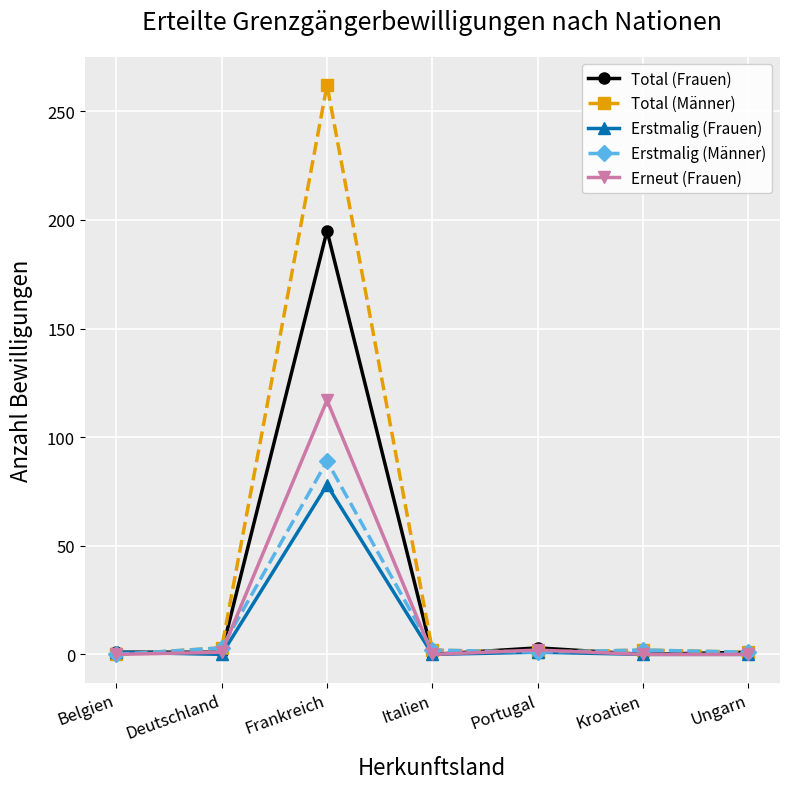

What is the sum of the Total (Frauen) values at Belgien and Italien?

1